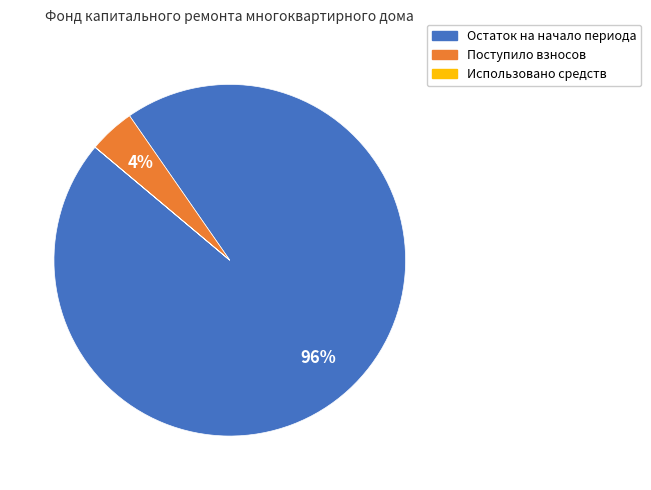

True or false: Остаток на начало периода accounts for 96% of the total.

True